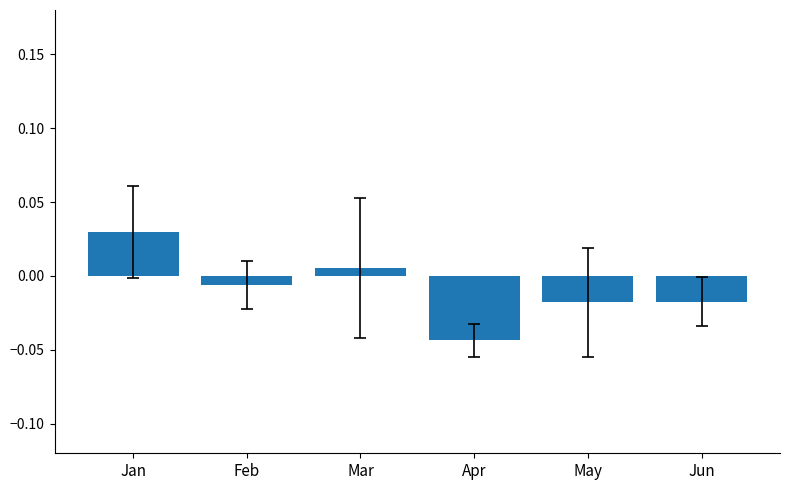

What is the change in value from Jan to Apr?

-0.1